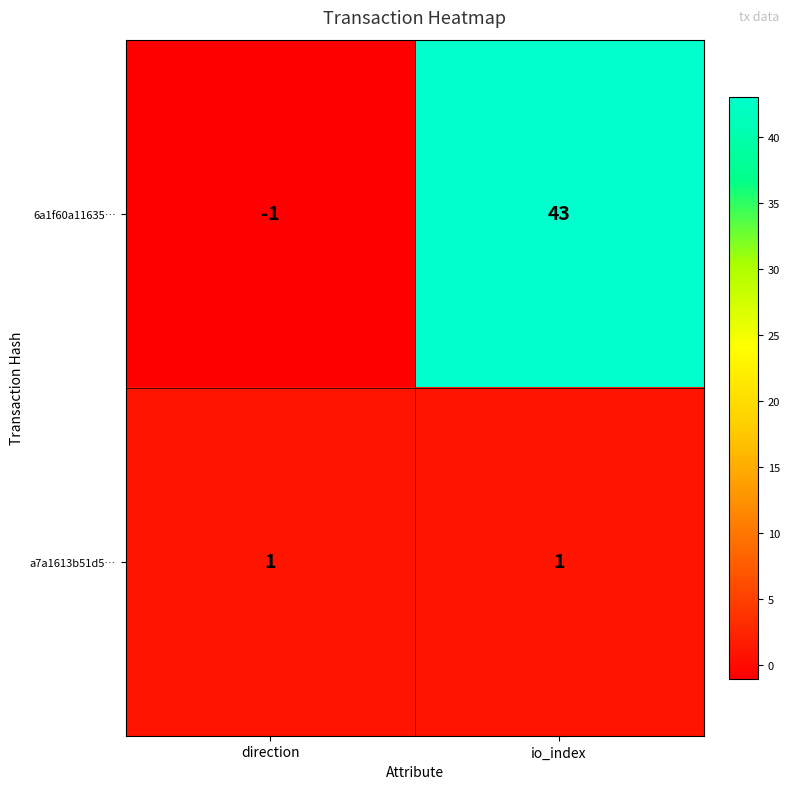

Rank the series at io_index from highest to lowest value.

6a1f60a11635…, a7a1613b51d5…